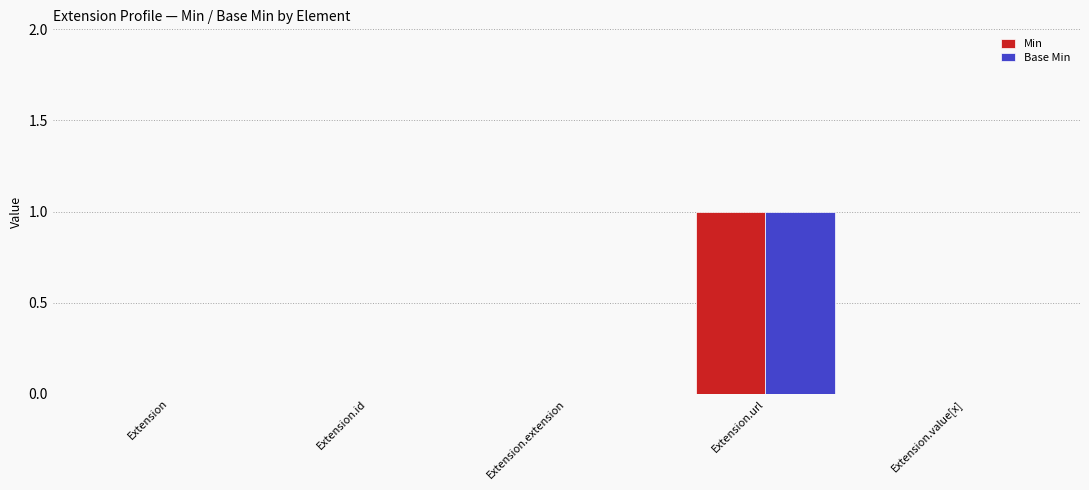

Is the value of Min at Extension.url greater than the value of Base Min at Extension.value[x]?

Yes